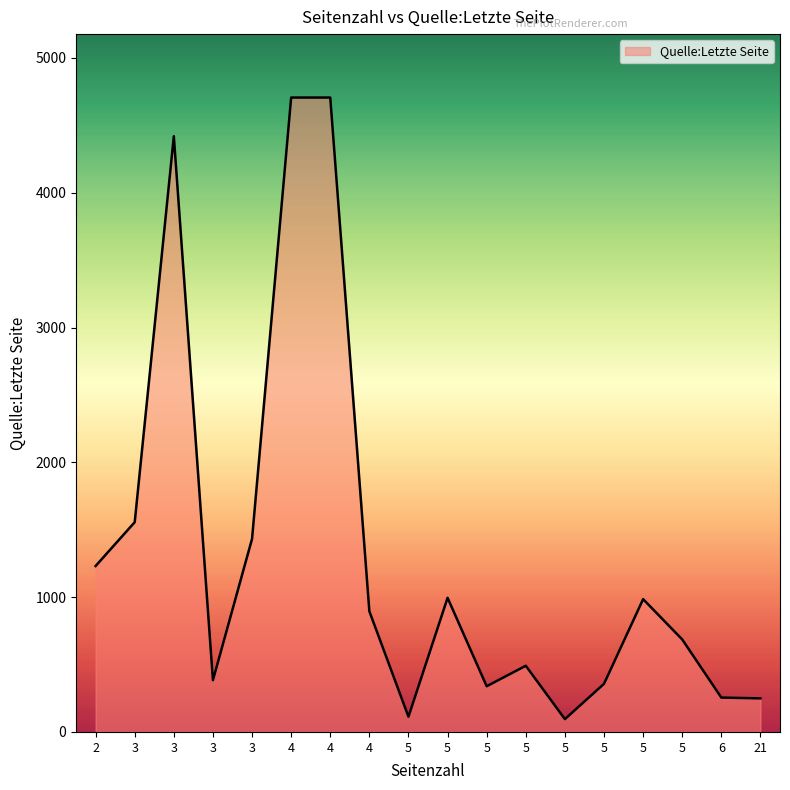

What is the difference between the values at 6 and 5?

84